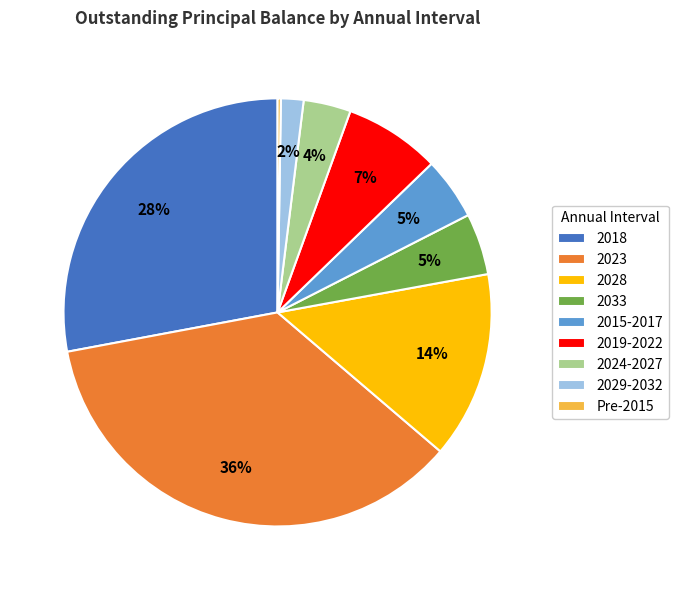

What is the largest slice in the pie chart?

2023